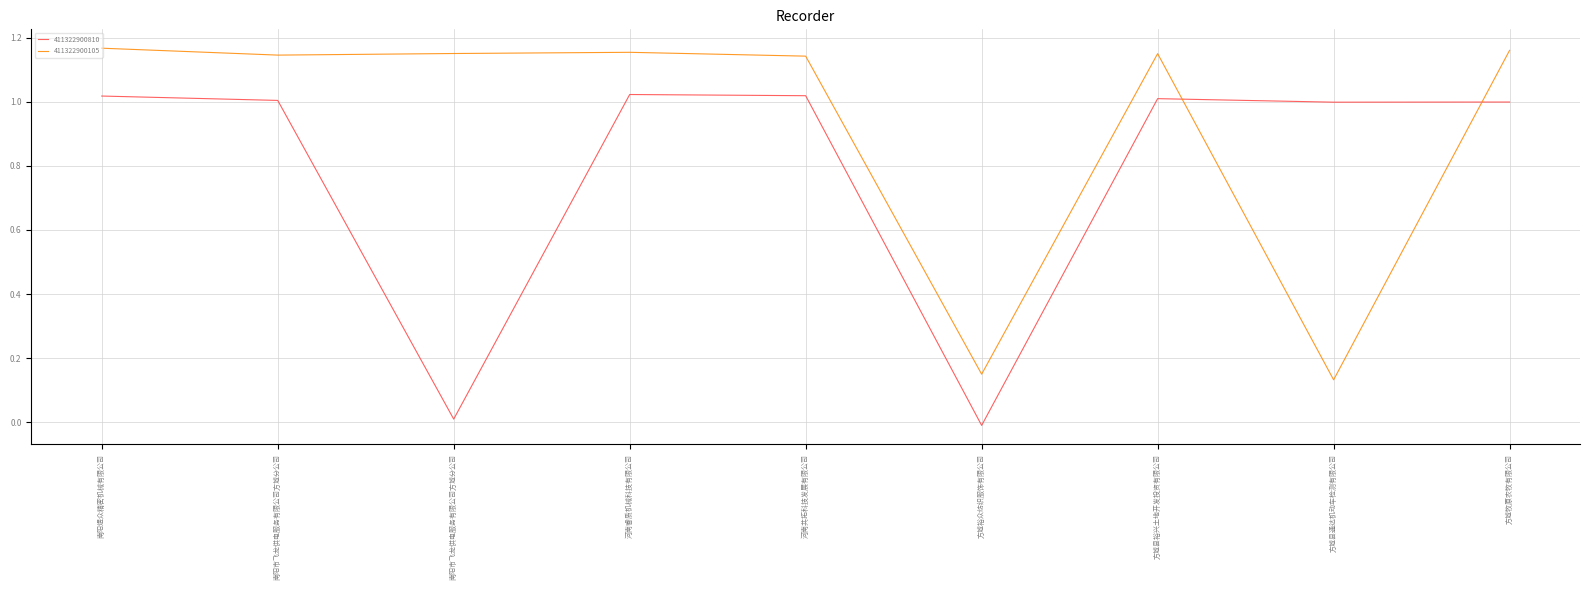

Where is the first local minimum for 411322900810?

南阳市飞龙供电服务有限公司方城分公司